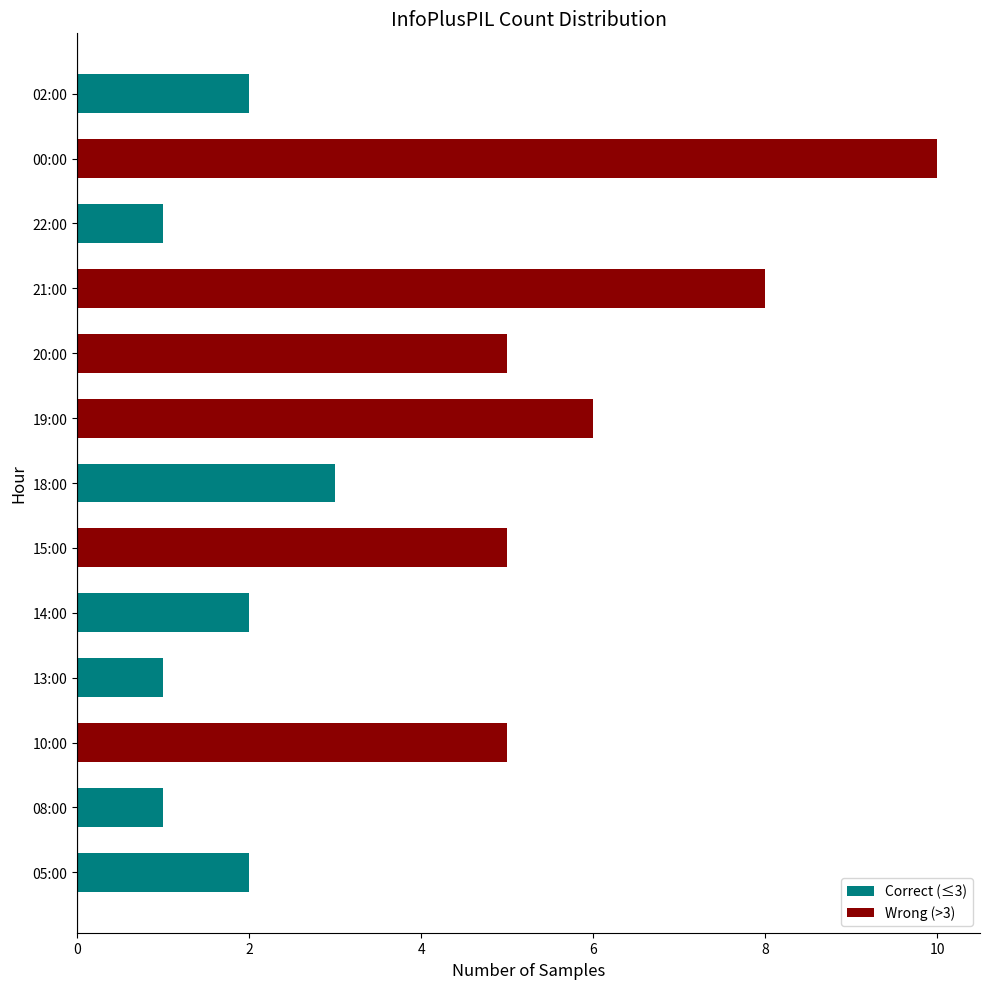

What is the change in value from 18:00 to 20:00?

+2